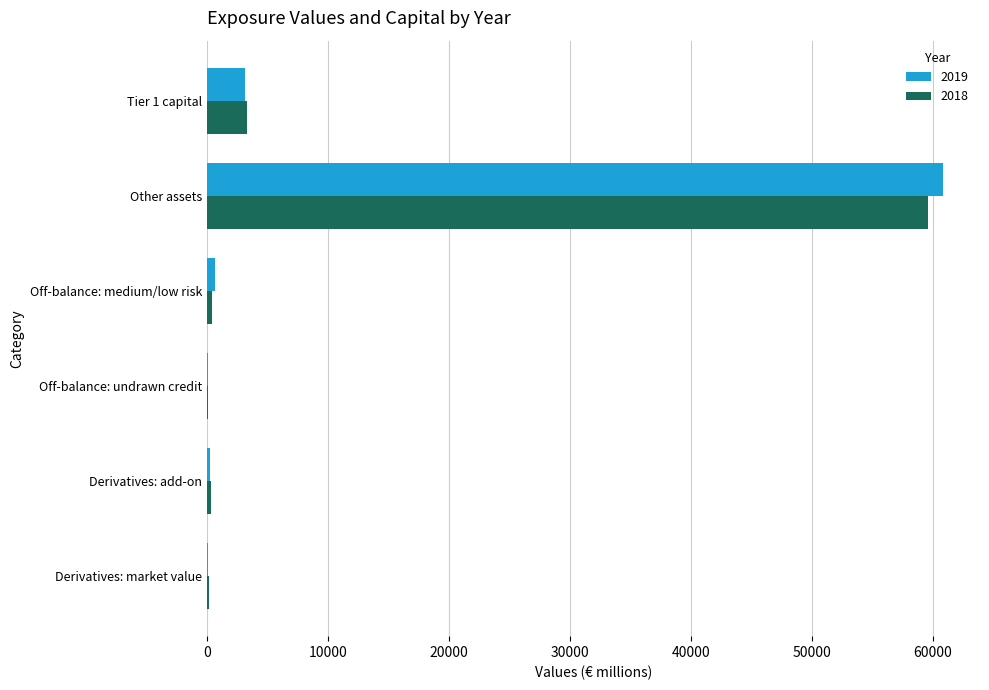

What is the maximum value for 2019?

60850